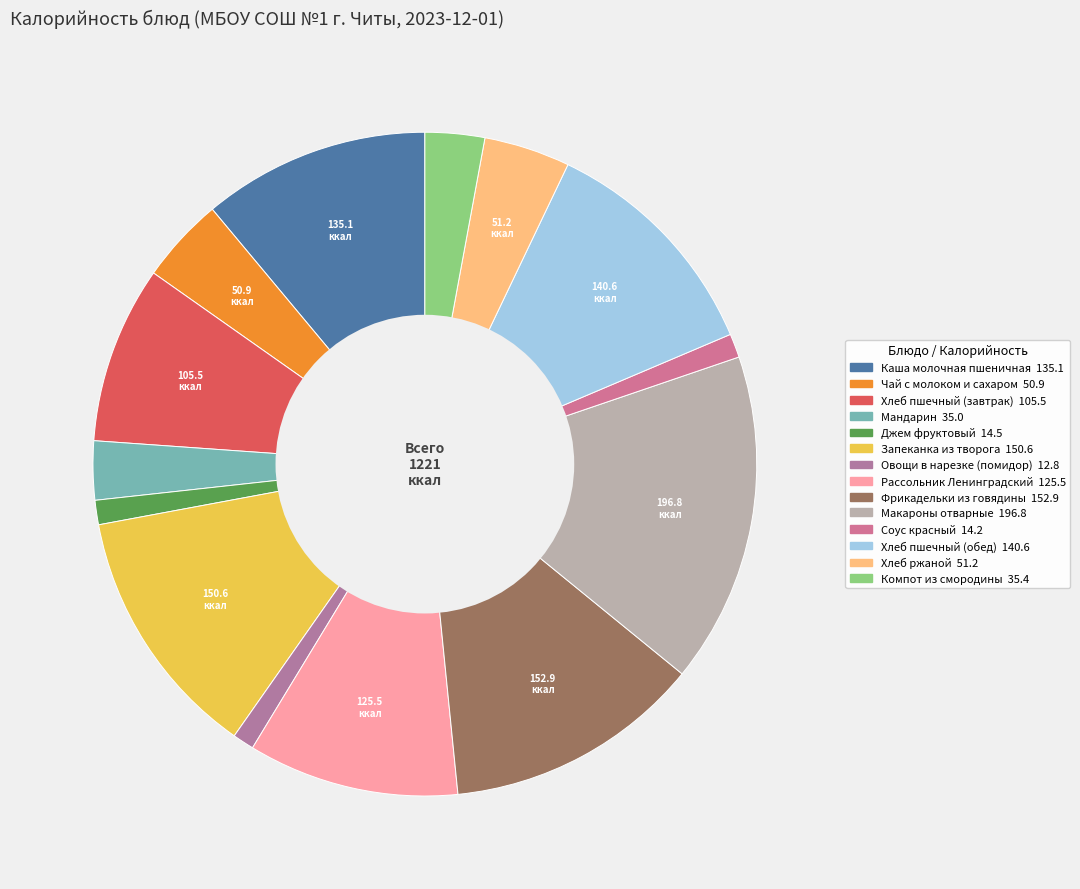

Does any single category account for the majority?

No